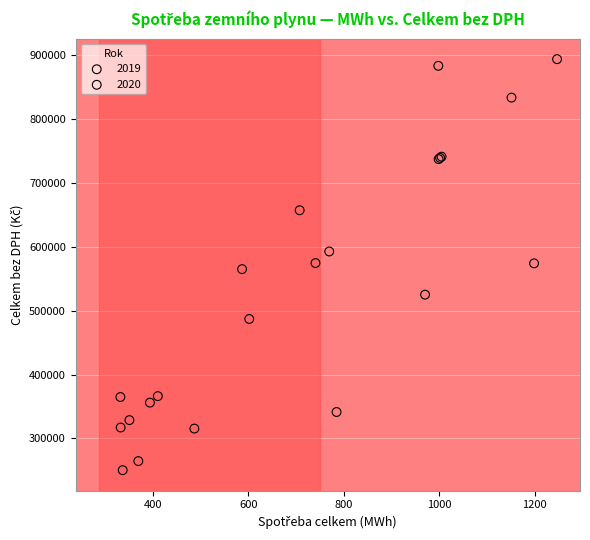

Which series has the largest Y range (max minus min)?

2019